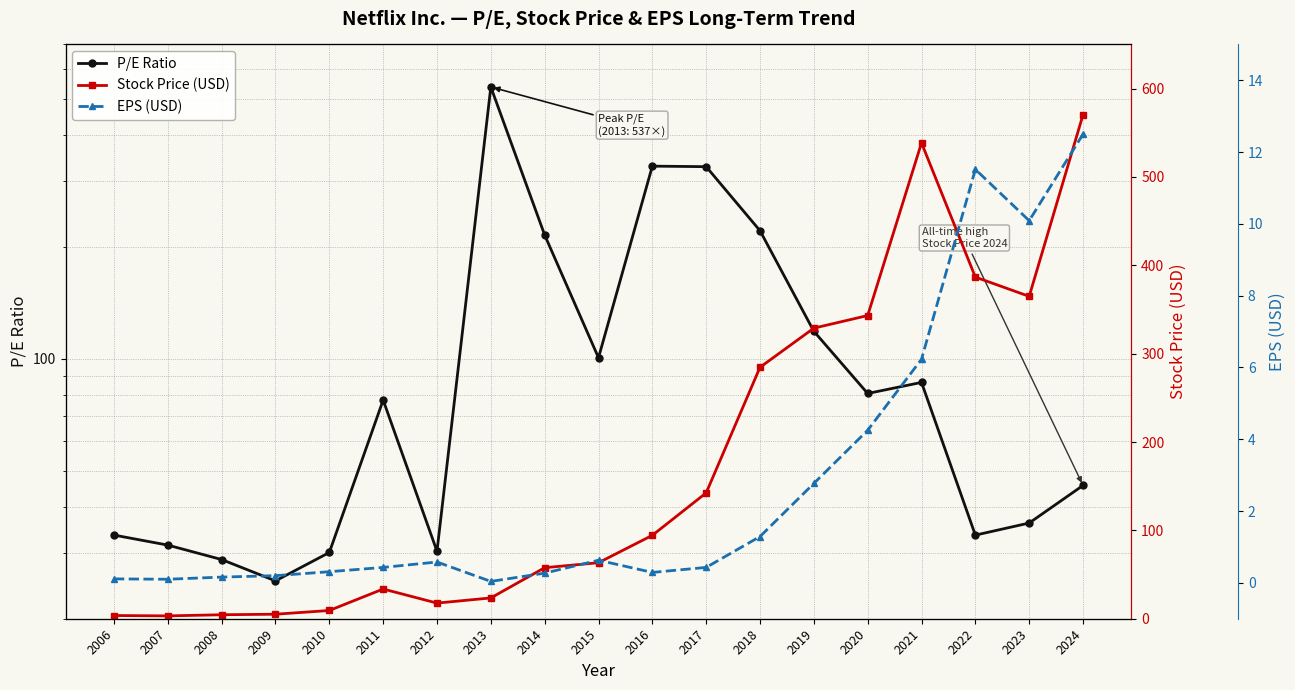

Reading left to right, what are all the values shown in this chart?

P/E Ratio: 2006=33.6	2007=31.6	2008=28.9	2009=25.3	2010=30.1	2011=77.4	2012=30.4	2013=537.9	2014=215.2	2015=100.6	2016=329.5	2017=328.4	2018=220.9	2019=118.5	2020=80.7	2021=86.4	2022=33.6	2023=36.2	2024=45.6
Stock Price (USD): 2006=3.6	2007=3.2	2008=4.5	2009=5.1	2010=9.3	2011=33.6	2012=17.7	2013=23.5	2014=57.8	2015=63.4	2016=94.4	2017=142.4	2018=284.6	2019=328.9	2020=343.2	2021=538.6	2022=386.7	2023=364.9	2024=570.4
EPS (USD): 2006=0.1	2007=0.1	2008=0.2	2009=0.2	2010=0.3	2011=0.4	2012=0.6	2013=0.0	2014=0.3	2015=0.6	2016=0.3	2017=0.4	2018=1.3	2019=2.8	2020=4.2	2021=6.2	2022=11.5	2023=10.1	2024=12.5